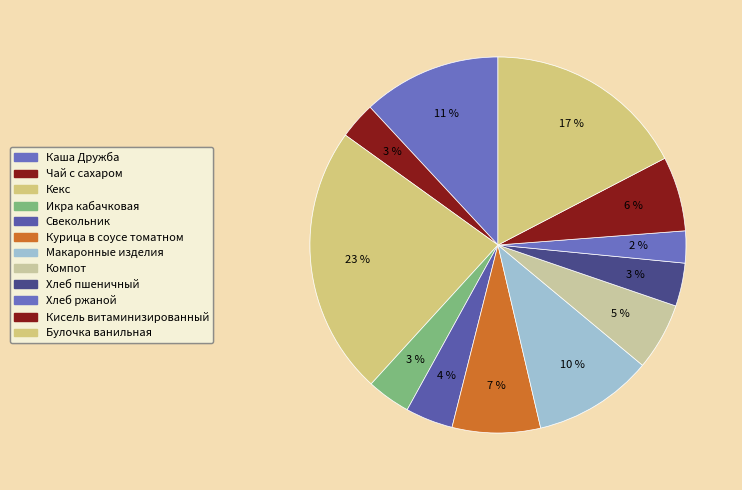

To the nearest percent, what percentage of the pie is Макаронные изделия?

10%